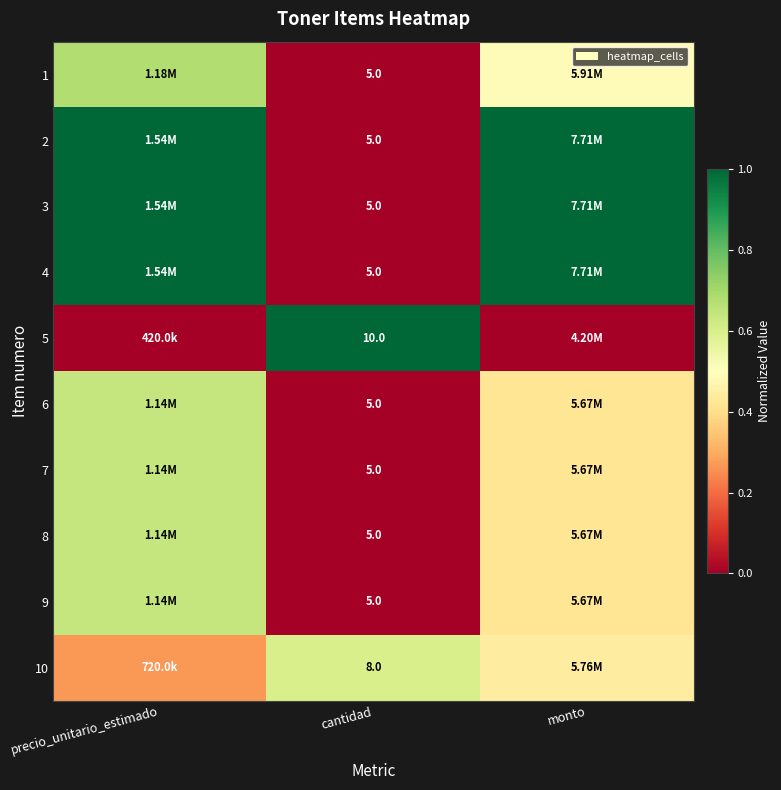

What is the difference between the maximum and minimum values in the 9 series?

0.6